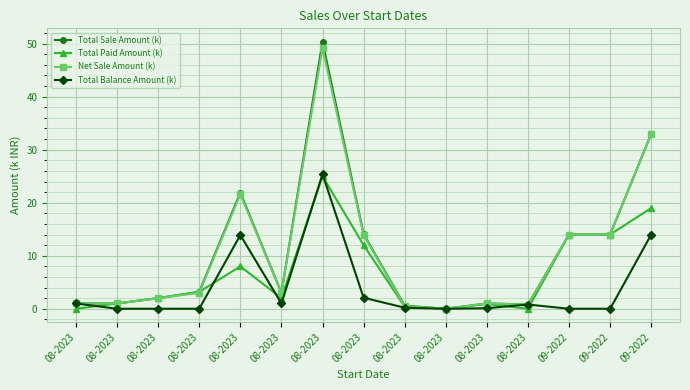

Reading left to right, what are all the values shown in this chart?

Total Sale Amount (k): 1.0	1.0	2.0	3.2	21.9	3.0	50.4	14.1	0.6	0.0	1.0	0.8	14.0	14.0	33.0
Total Paid Amount (k): 0.0	1.0	2.0	3.2	8.0	2.0	25.0	12.0	0.4	0.0	0.9	0.0	14.0	14.0	19.0
Net Sale Amount (k): 1.0	1.0	2.0	3.0	21.6	3.0	49.2	13.9	0.5	0.0	1.0	0.8	14.0	14.0	33.0
Total Balance Amount (k): 1.0	0.0	0.0	0.0	13.9	1.0	25.4	2.1	0.2	0.0	0.1	0.8	0.0	0.0	14.0